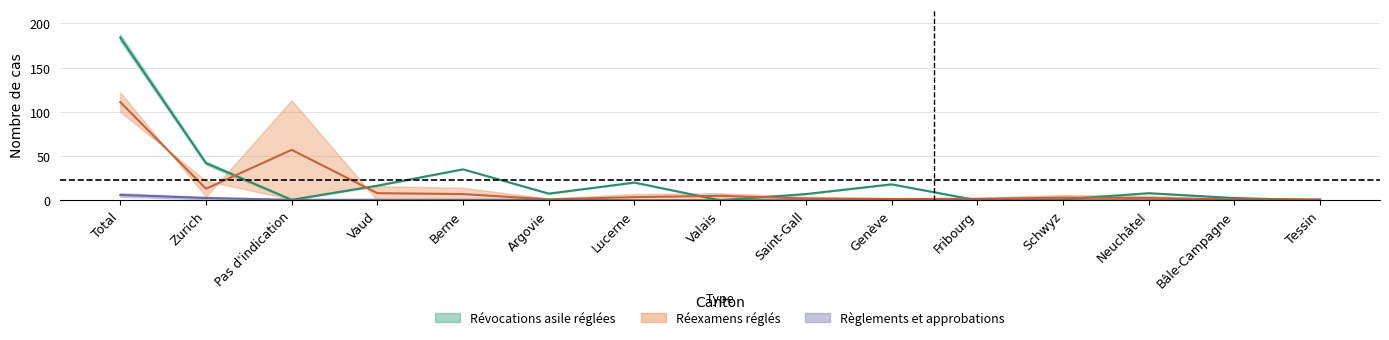

What position from the right is Zurich?

14